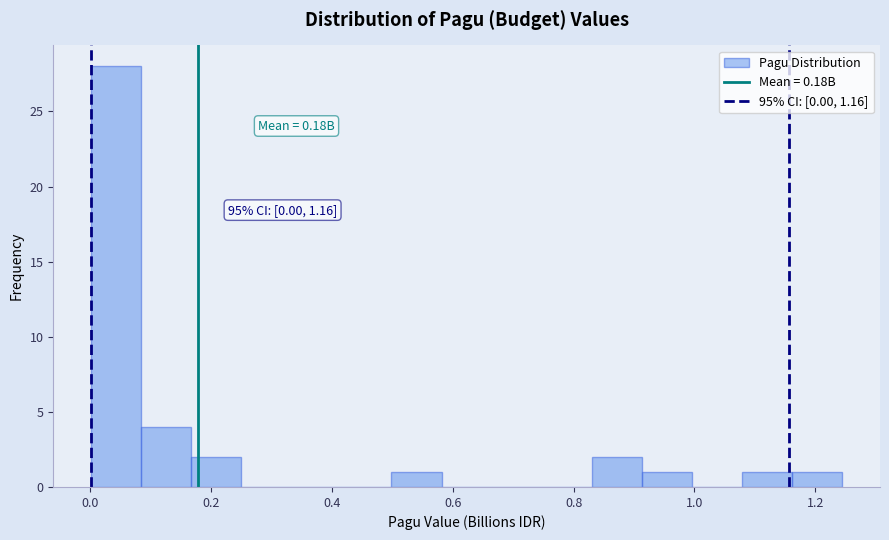

Which range on the x-axis has the tallest bar?

0.00 to 0.08